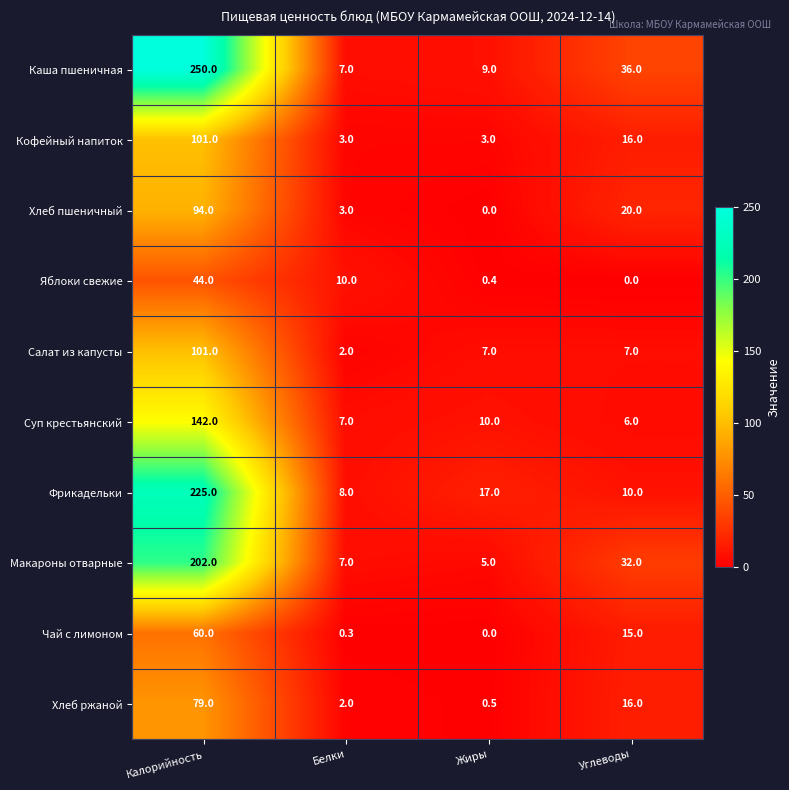

At which label is Суп крестьянский closest to 74?

Жиры